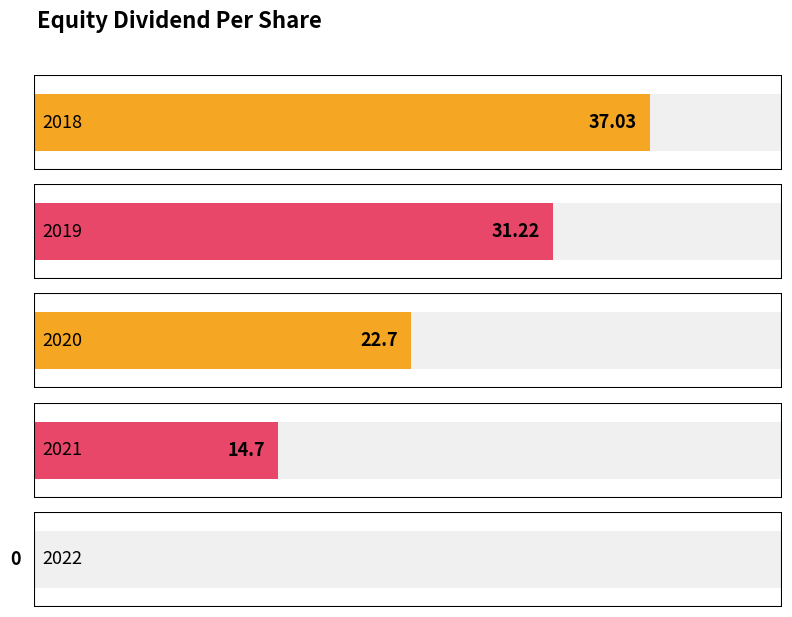

Rank the categories by value from highest to lowest.

2018, 2019, 2020, 2021, 2022